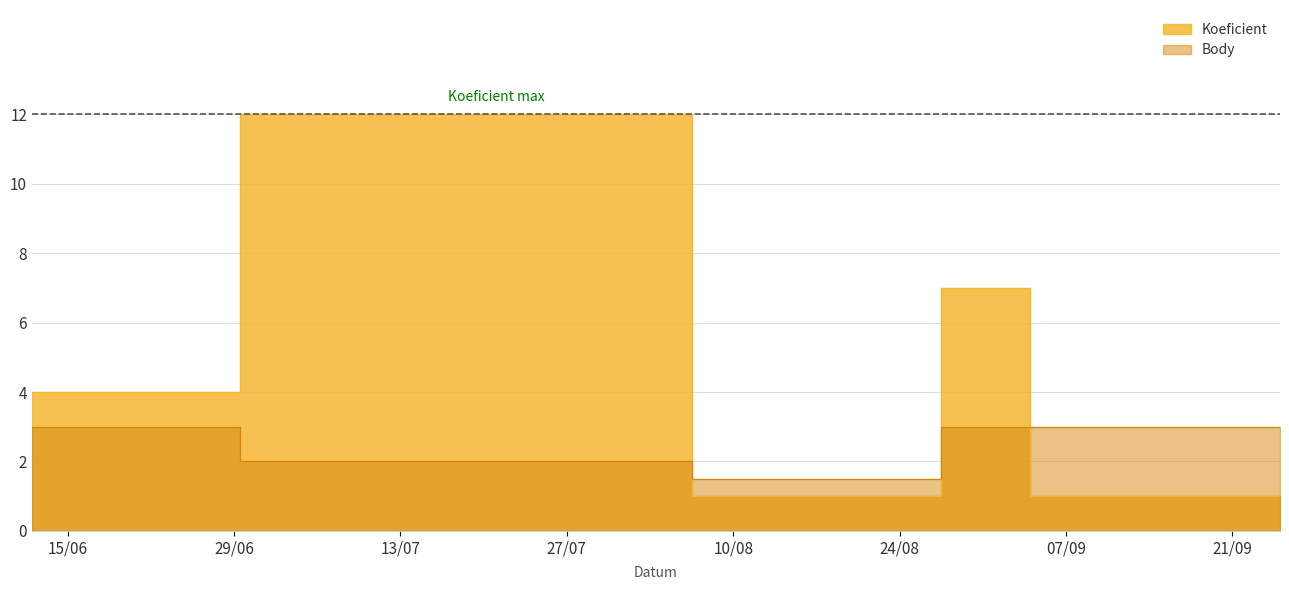

Reading left to right, extract all data points from this chart.

Koeficient: 4.0	12.0	1.0	7.0	1.0	1.0
Body: 3.0	2.0	1.5	3.0	3.0	3.0